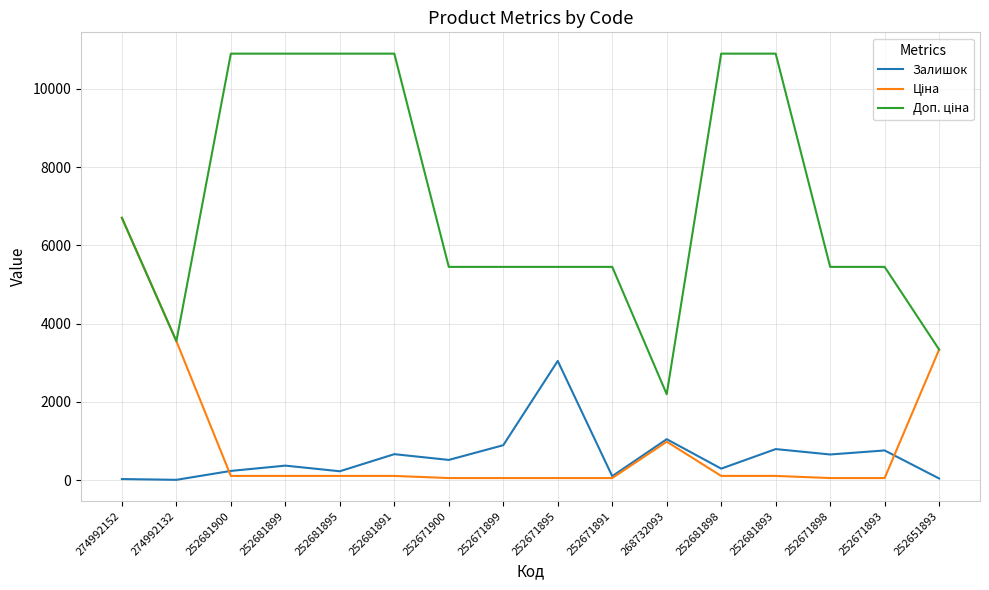

At how many categories does at least one series exceed 2646?

15